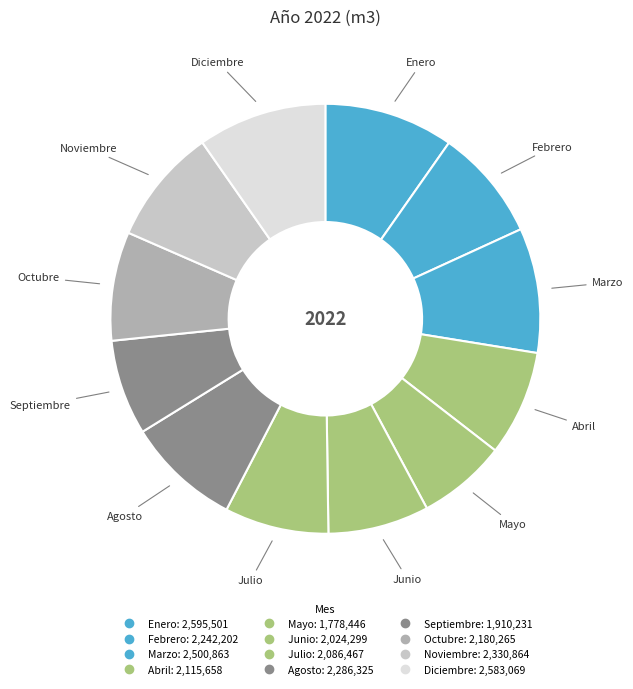

How many slices are in this pie chart?

12